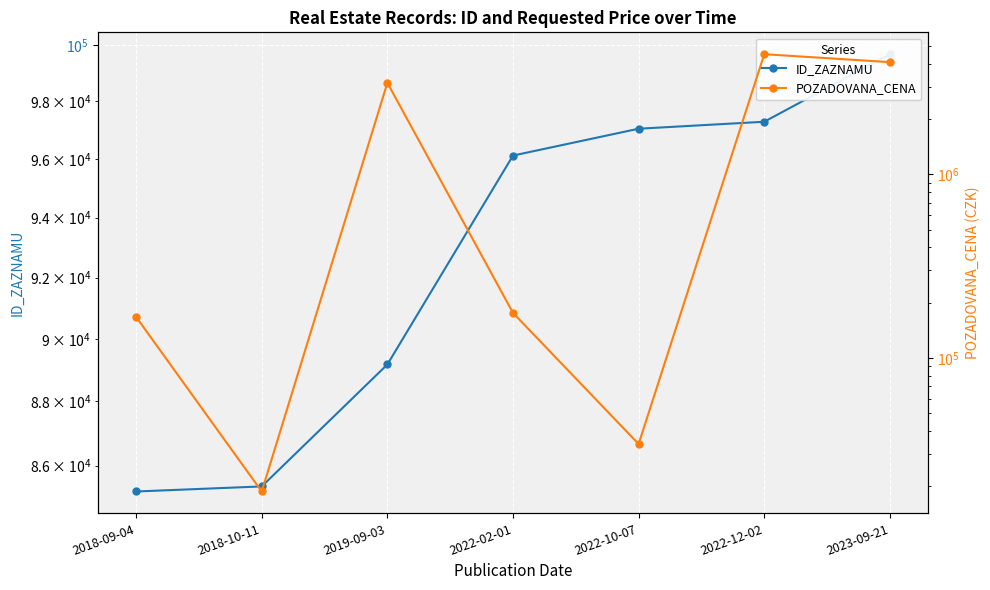

How many lines are shown in the chart?

2